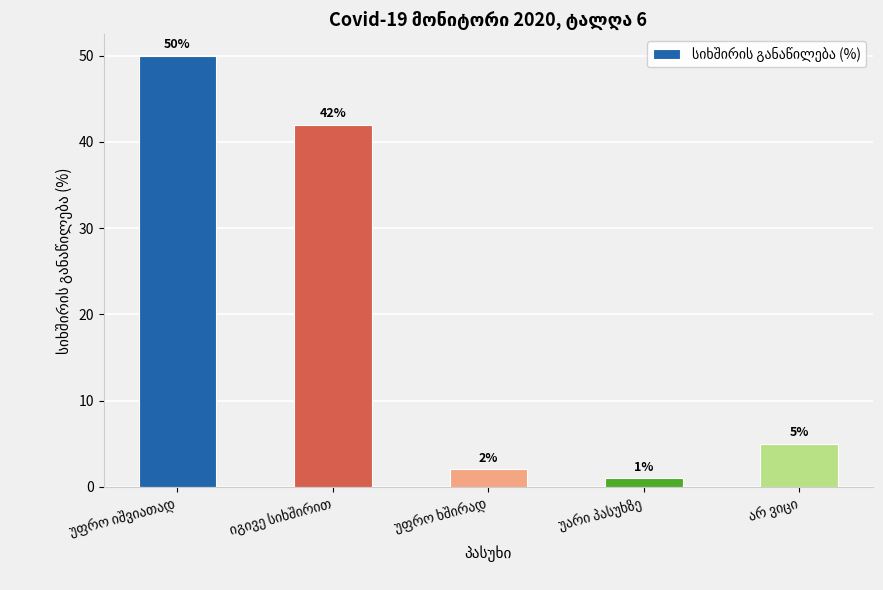

What is the value of the 1st bar from the left?

50